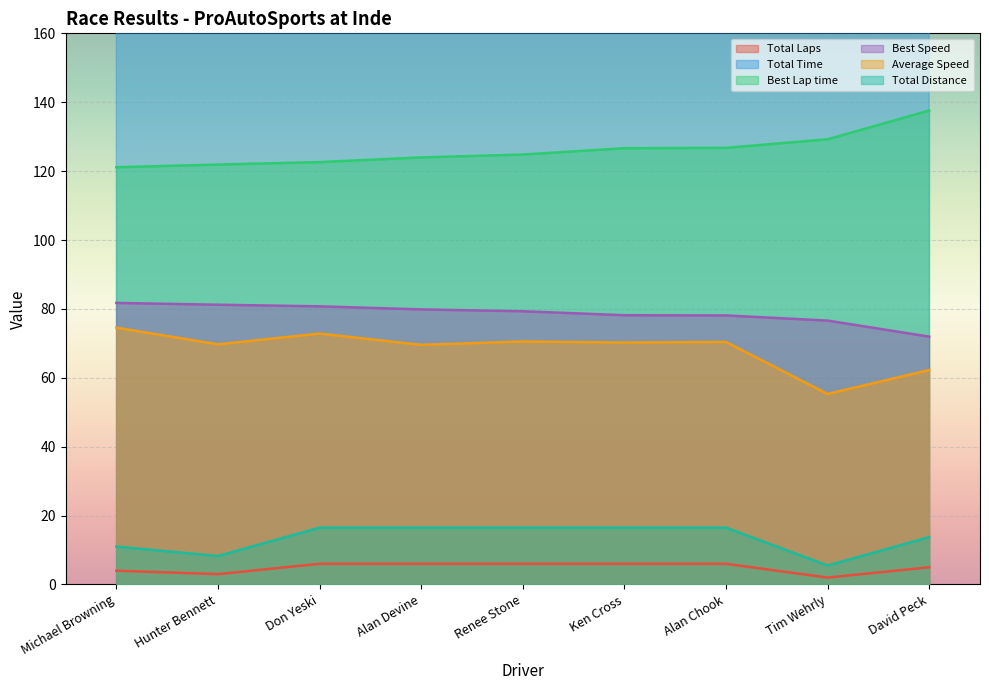

True or false: Best Speed has a value of 78.2 at Ken Cross.

True